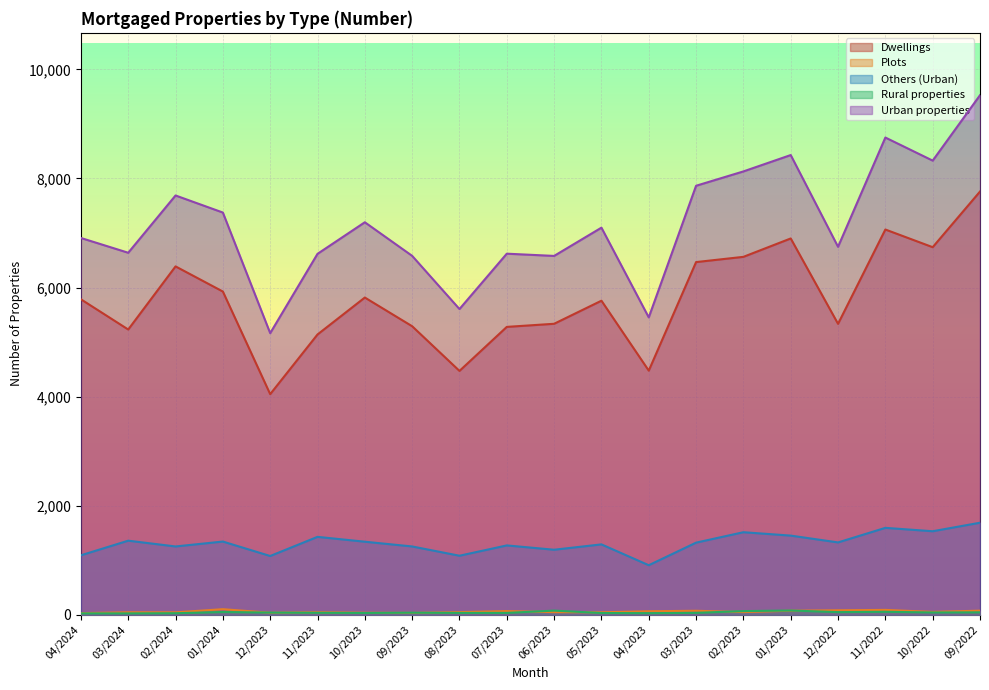

What position from the right is 02/2023?

6